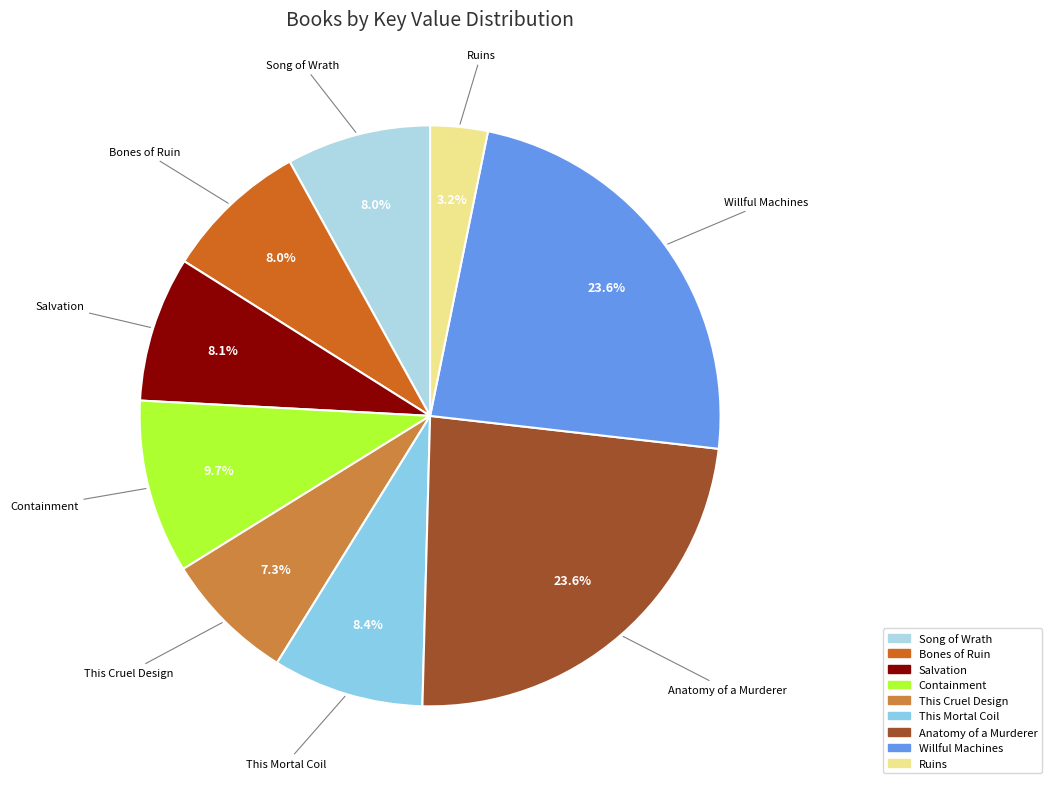

To the nearest percent, what percentage of the pie is Bones of Ruin?

8%